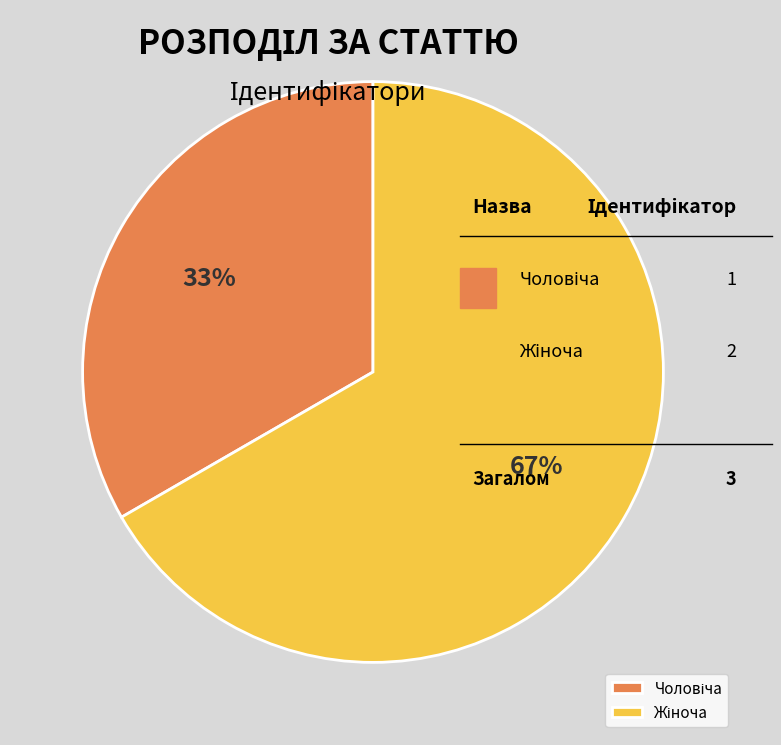

Does any single category account for the majority?

Yes